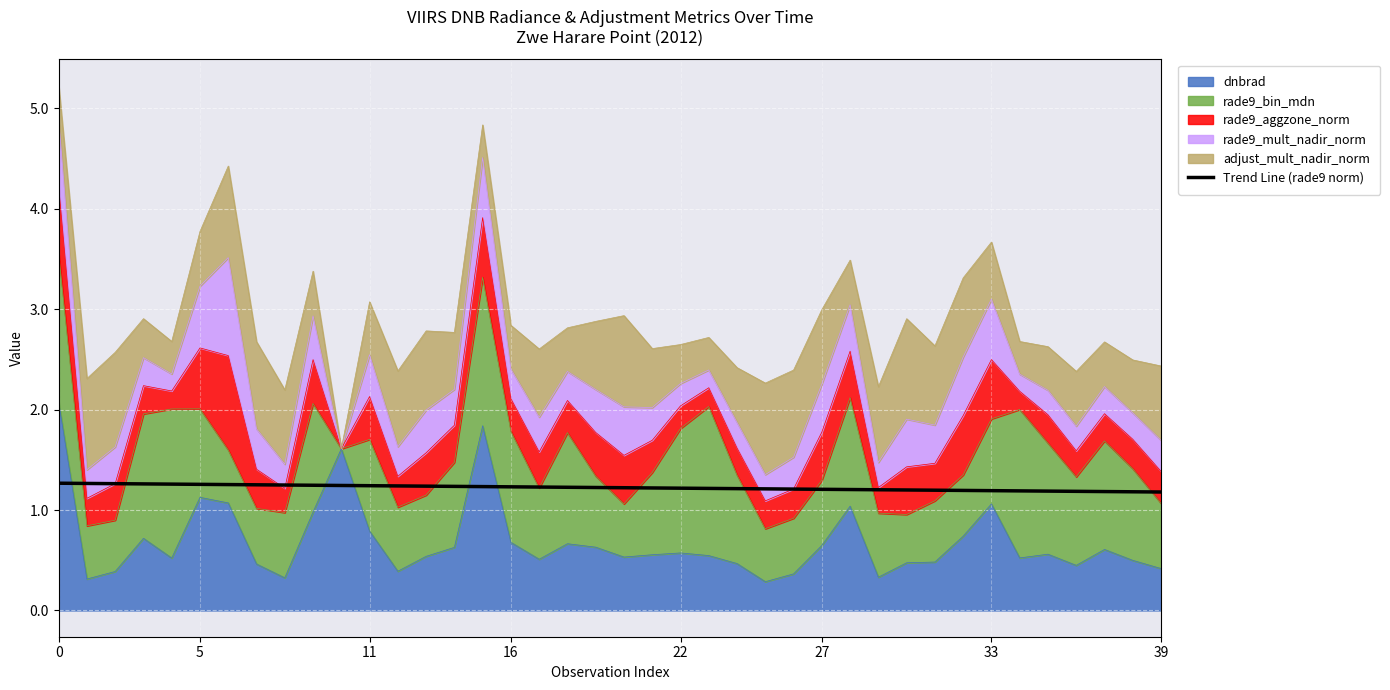

How many lines are shown in the chart?

1